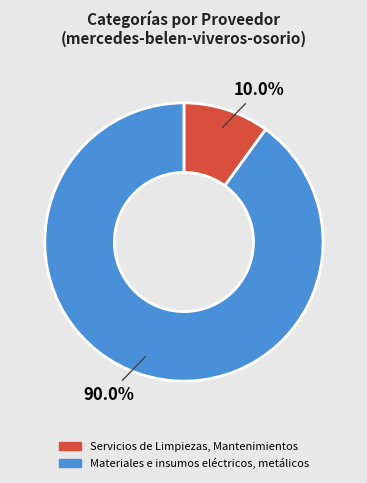

Approximately how many times larger is the value at Materiales e insumos eléctricos, metálicos compared to Servicios de Limpiezas, Mantenimientos?

9.0